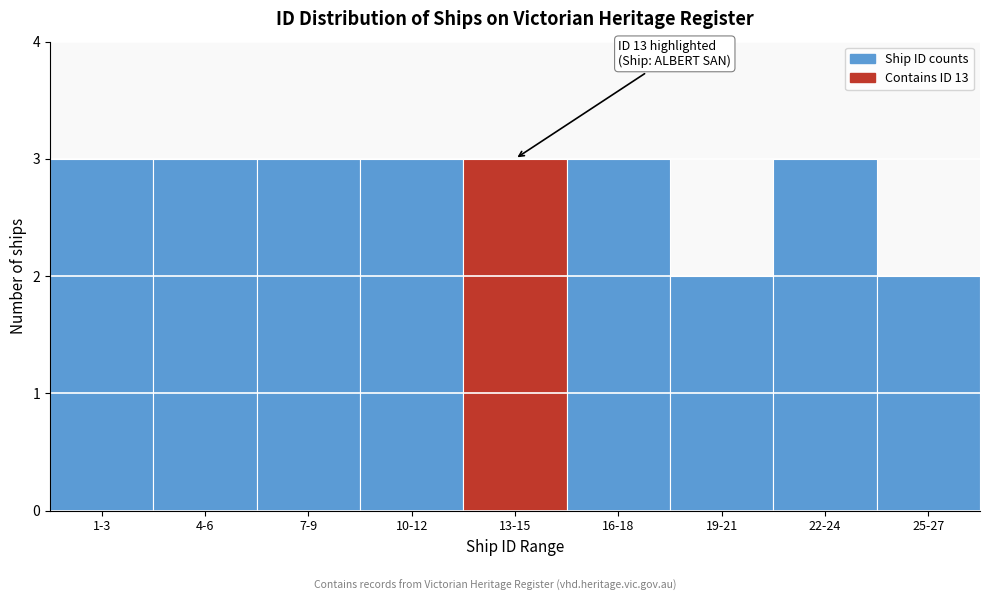

Reading right to left, list all the values displayed in this chart.

25-27=2	22-24=3	19-21=2	16-18=3	13-15=3	10-12=3	7-9=3	4-6=3	1-3=3